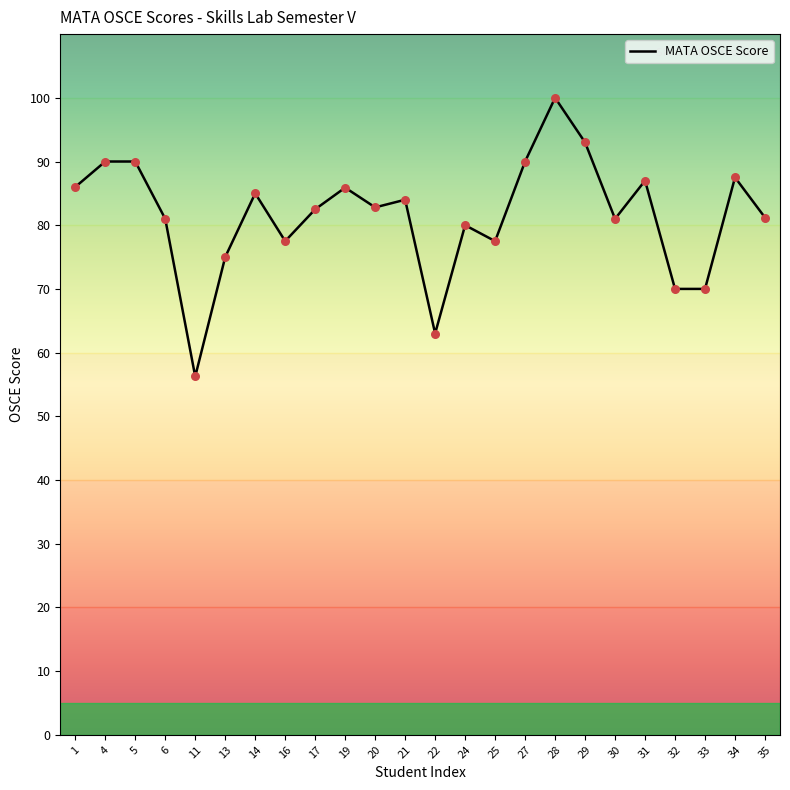

Approximately how many times larger is the value at 31 compared to 35?

1.1